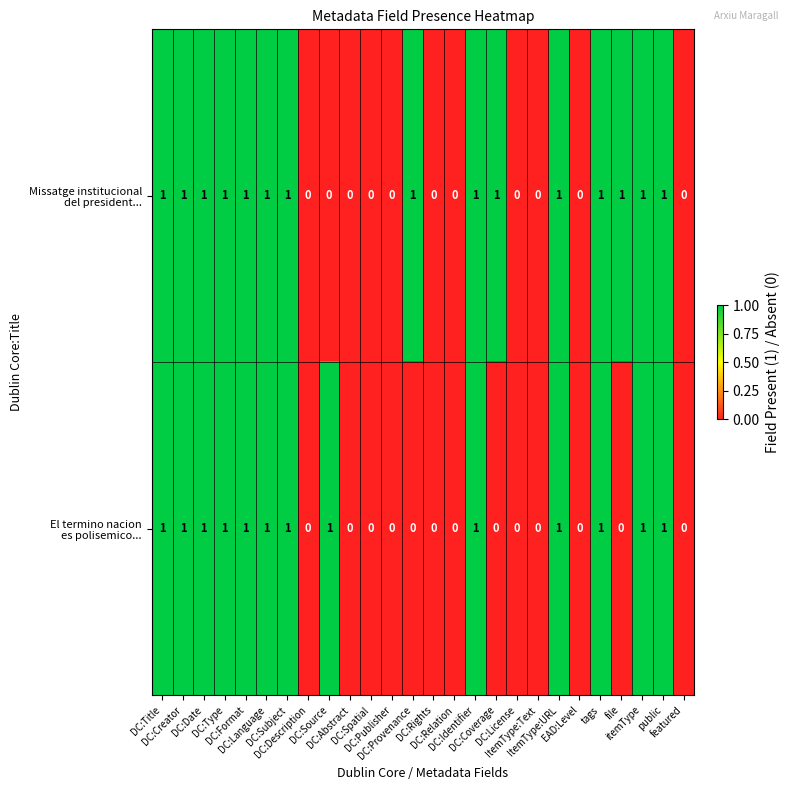

How many data points does each series have?

26